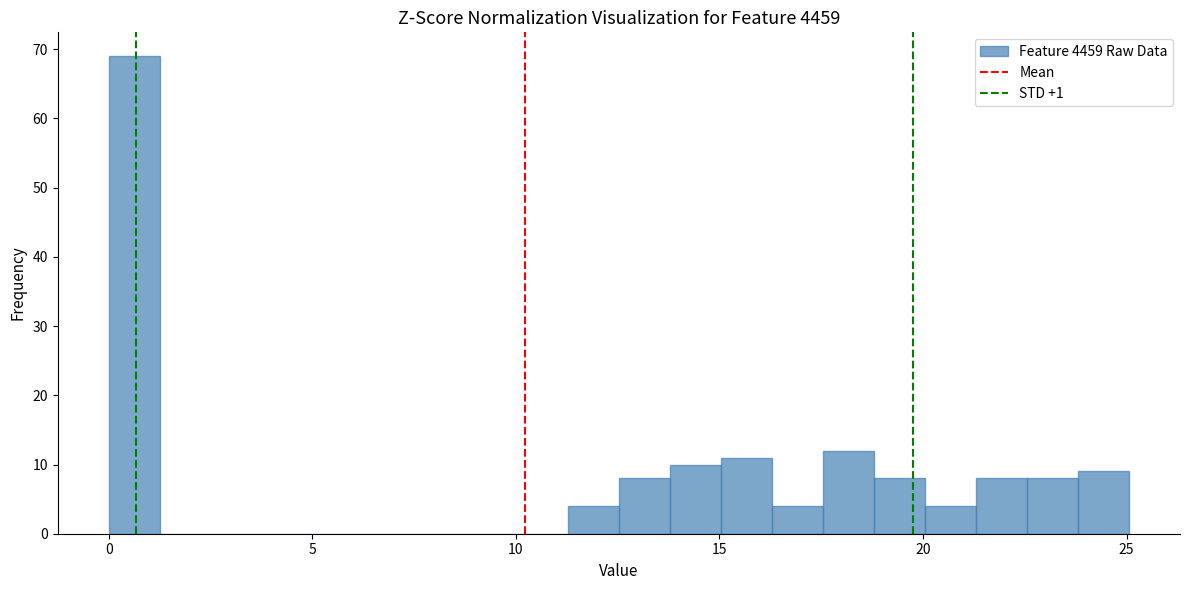

Around what value on the x-axis is the tallest bar? Give the approximate position of its centre, as read against the axis.

0.5